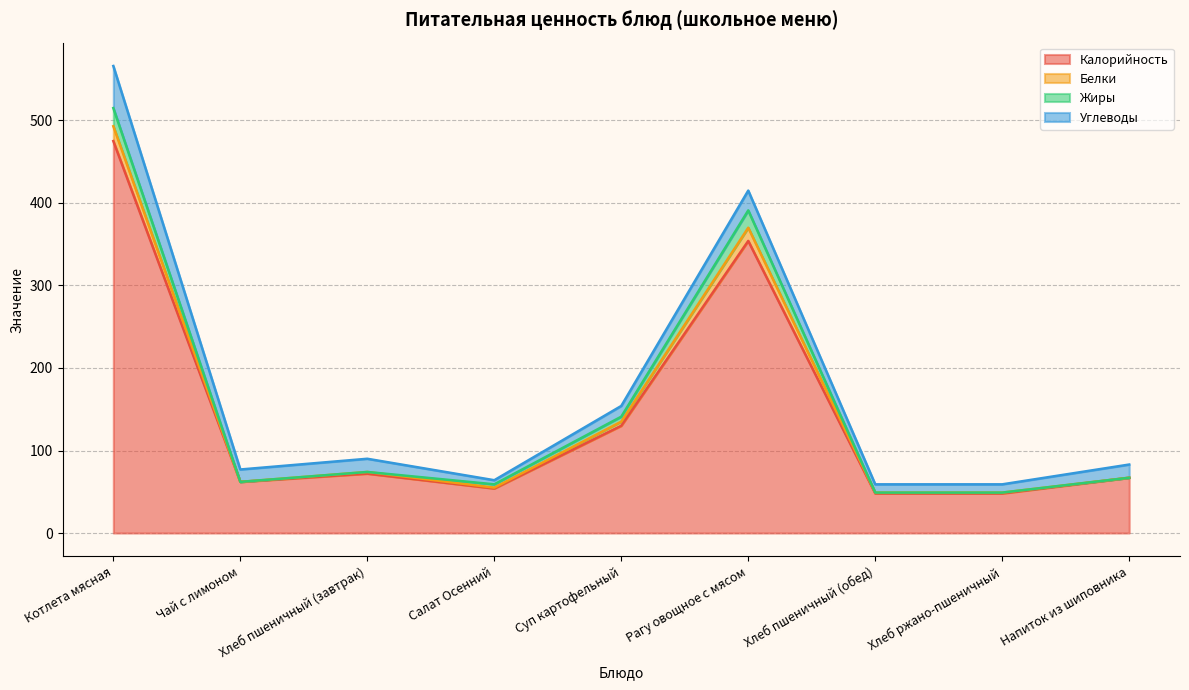

What is the label of the 5th point from the left?

Суп картофельный